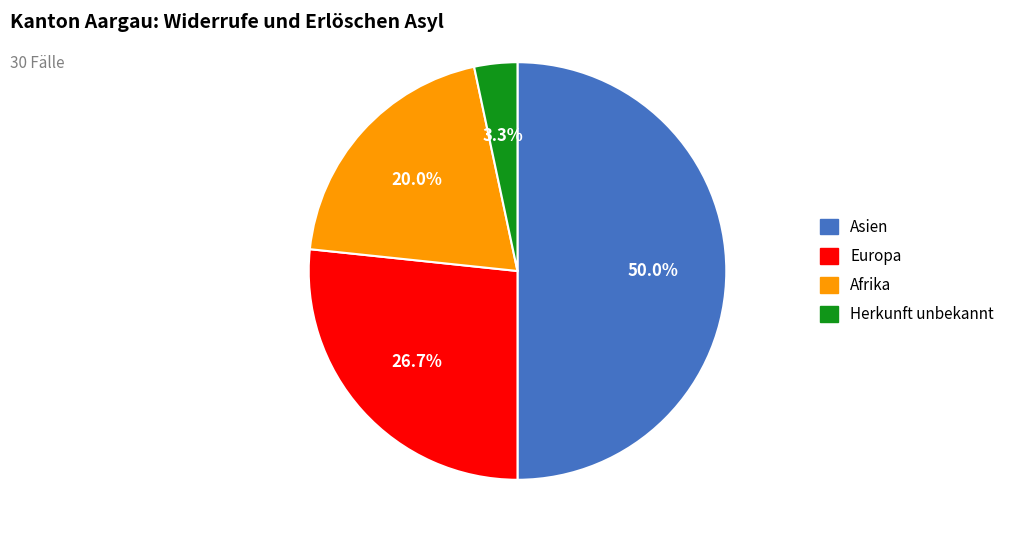

To the nearest percent, what is the combined percentage of Afrika and Europa?

47%